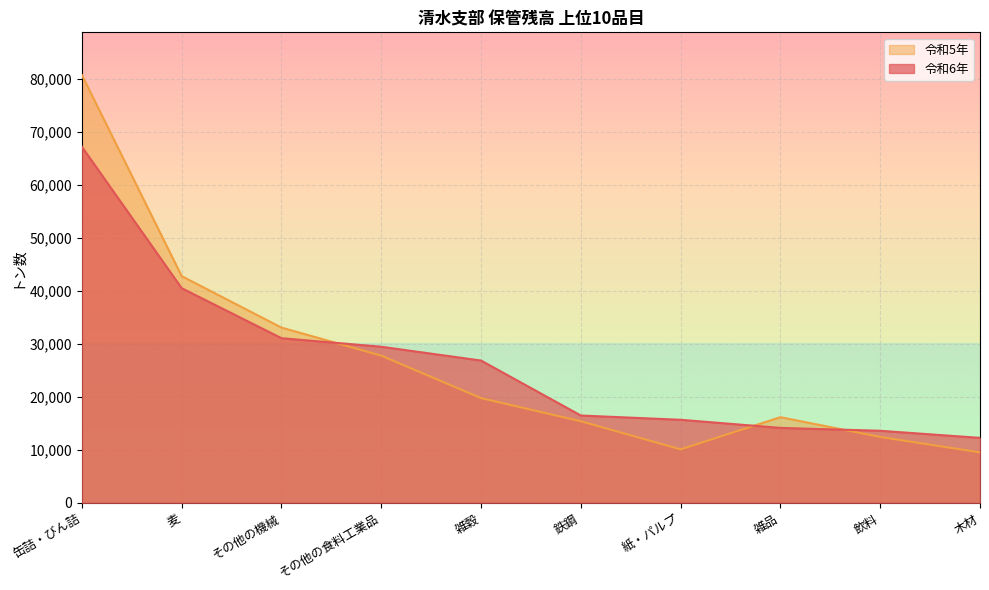

List the series in order of their peak value, highest first.

令和5年, 令和6年